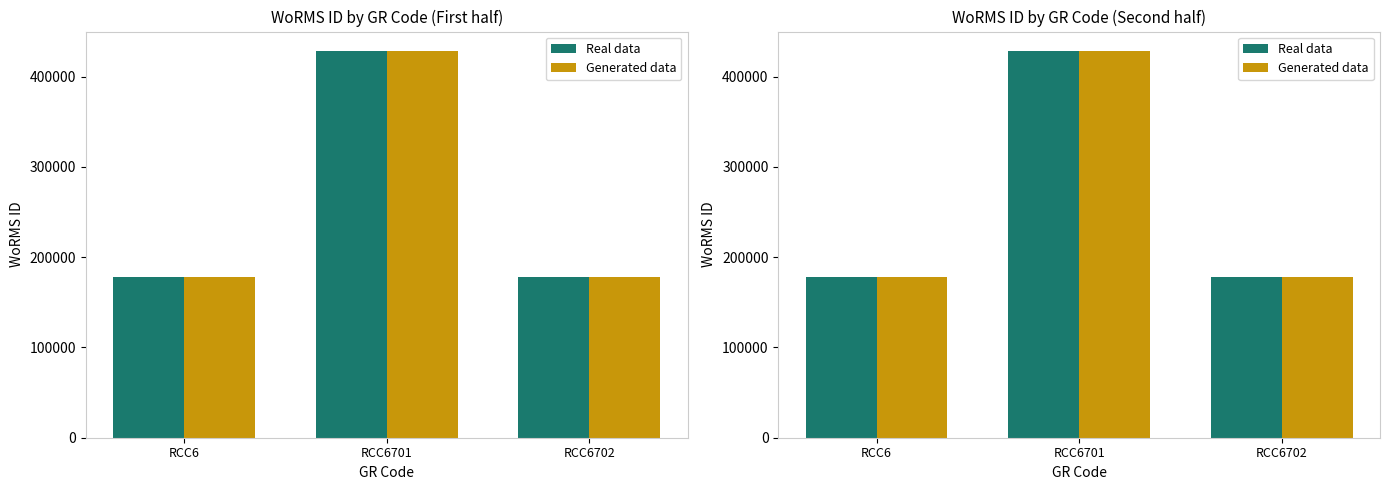

What is the average value of the Generated data series?

261938